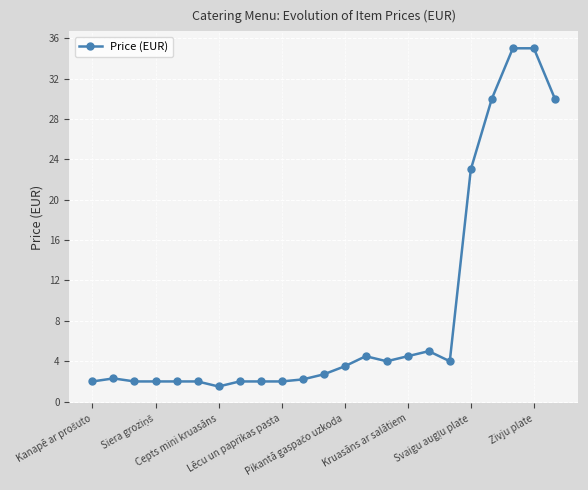

What is the smallest value displayed?

1.5